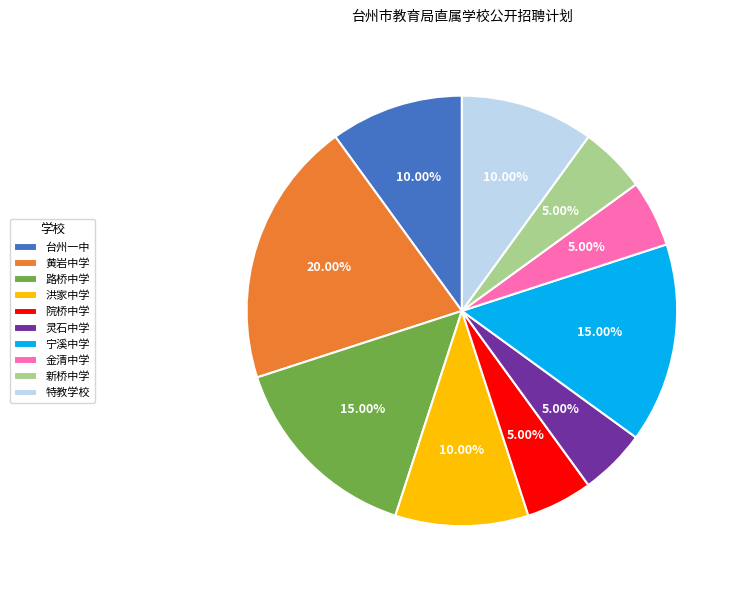

What is the ratio of the value at 灵石中学 to the value at 特教学校?

0.5